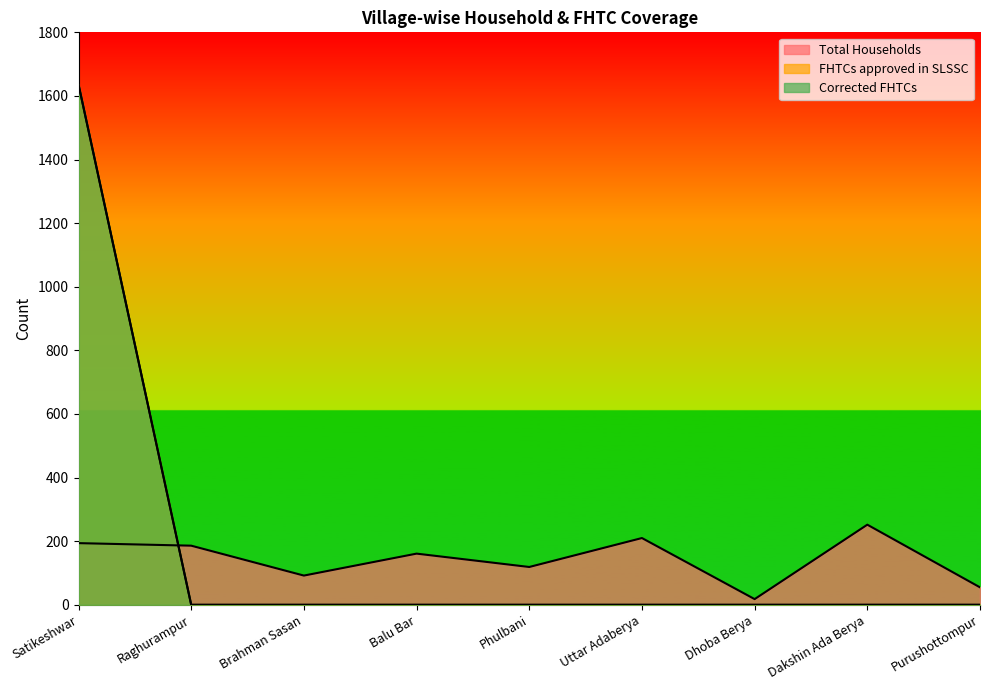

What is the total value across all series at Balu Bar?

161